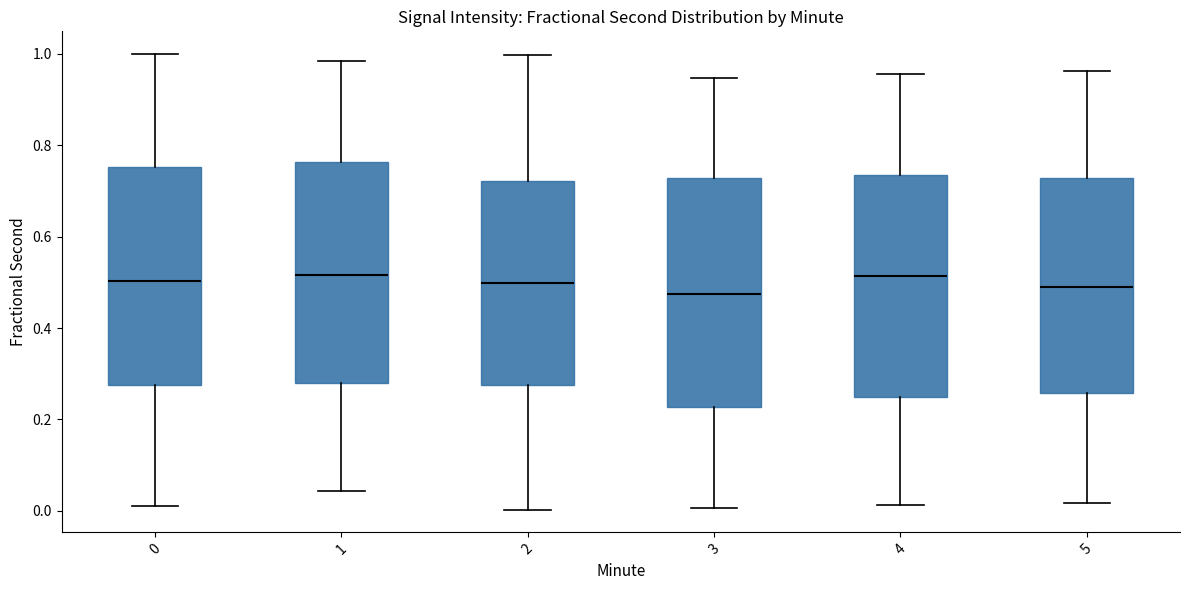

Reading left to right, read every box against the y-axis: the position of its median line, the range the box covers, and the ends of its whiskers. The values are not printed on the chart, so give them approximately, as read against the axis.

0: median 0.50, box 0.28 to 0.76, whiskers 0.02 to 1.00
1: median 0.52, box 0.28 to 0.76, whiskers 0.04 to 0.98
2: median 0.50, box 0.28 to 0.72, whiskers 0.00 to 1.00
3: median 0.48, box 0.22 to 0.72, whiskers 0.00 to 0.94
4: median 0.52, box 0.24 to 0.74, whiskers 0.02 to 0.96
5: median 0.50, box 0.26 to 0.72, whiskers 0.02 to 0.96